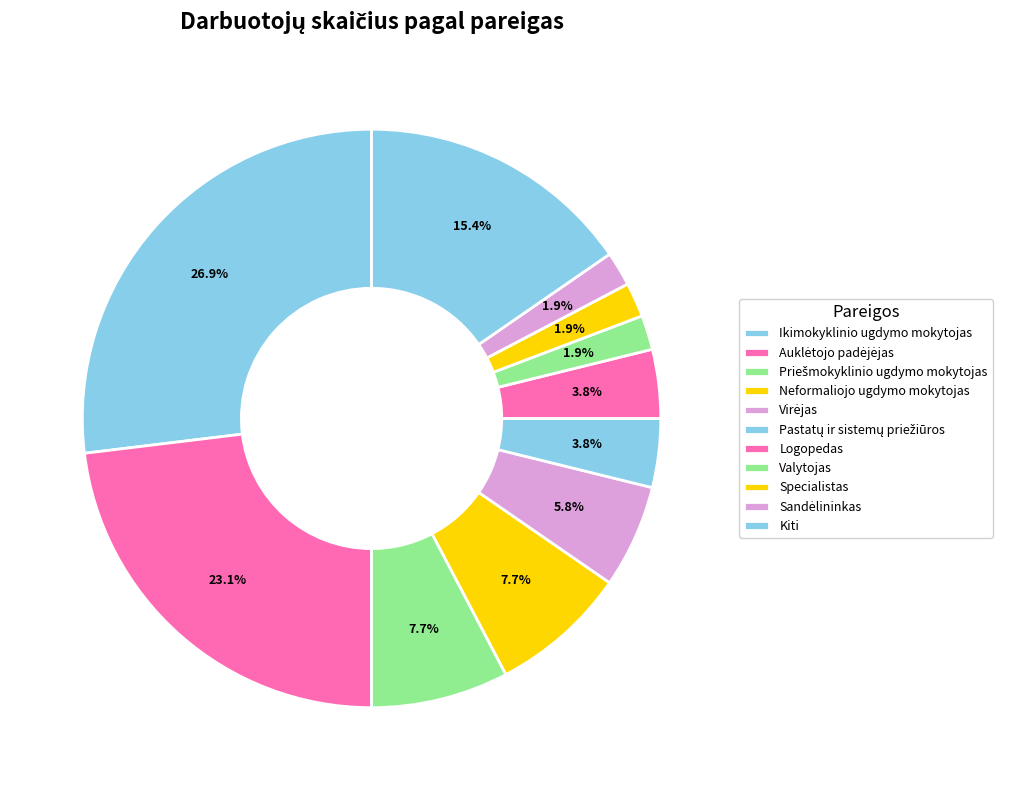

How many segments does this pie chart have?

11